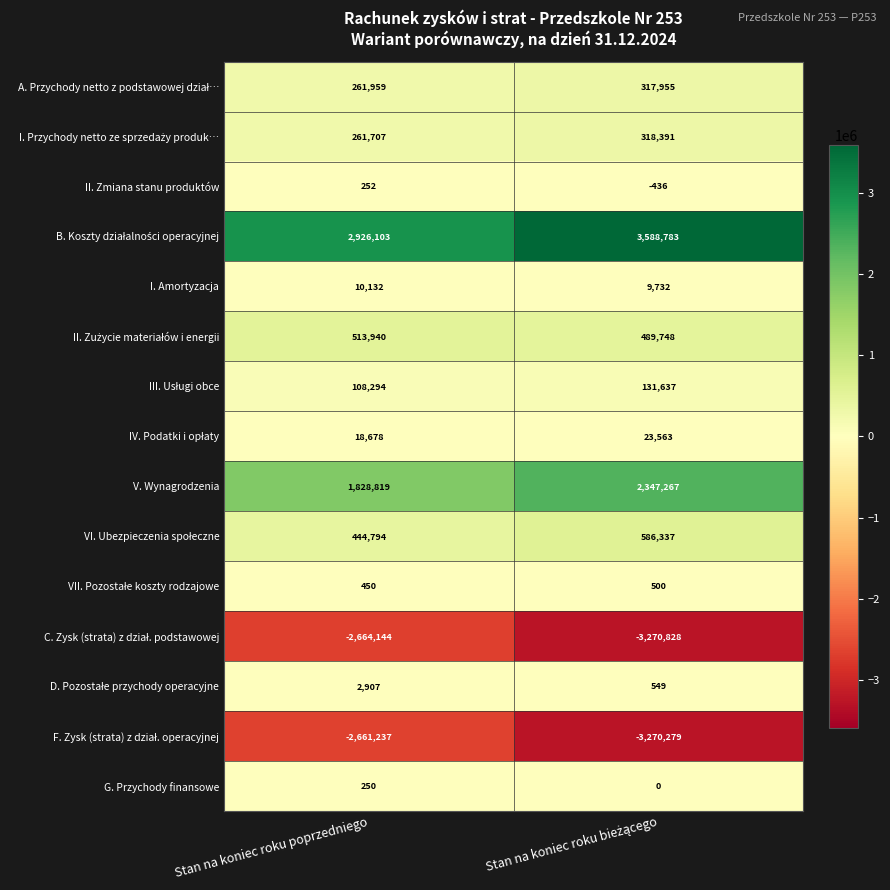

Is it true that G. Przychody finansowe equals 250 at Stan na koniec roku poprzedniego?

True